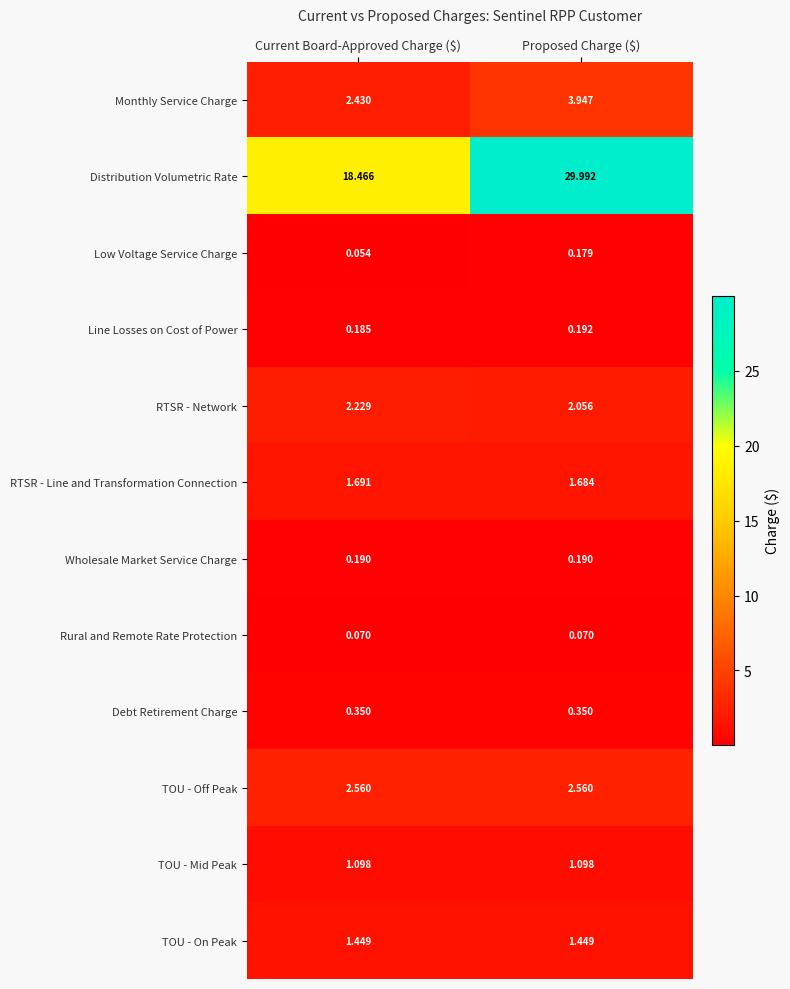

Which series has the largest total across all categories?

Distribution Volumetric Rate